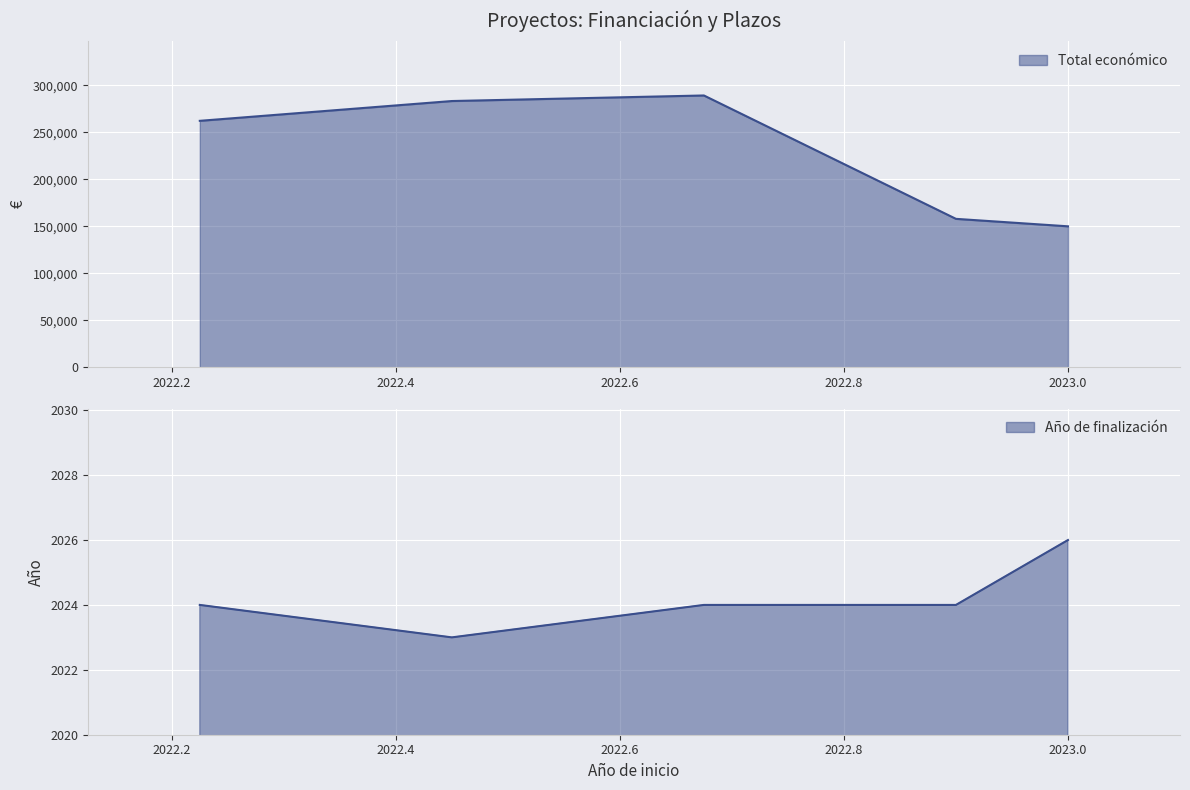

At how many categories does at least one series exceed 212385?

3